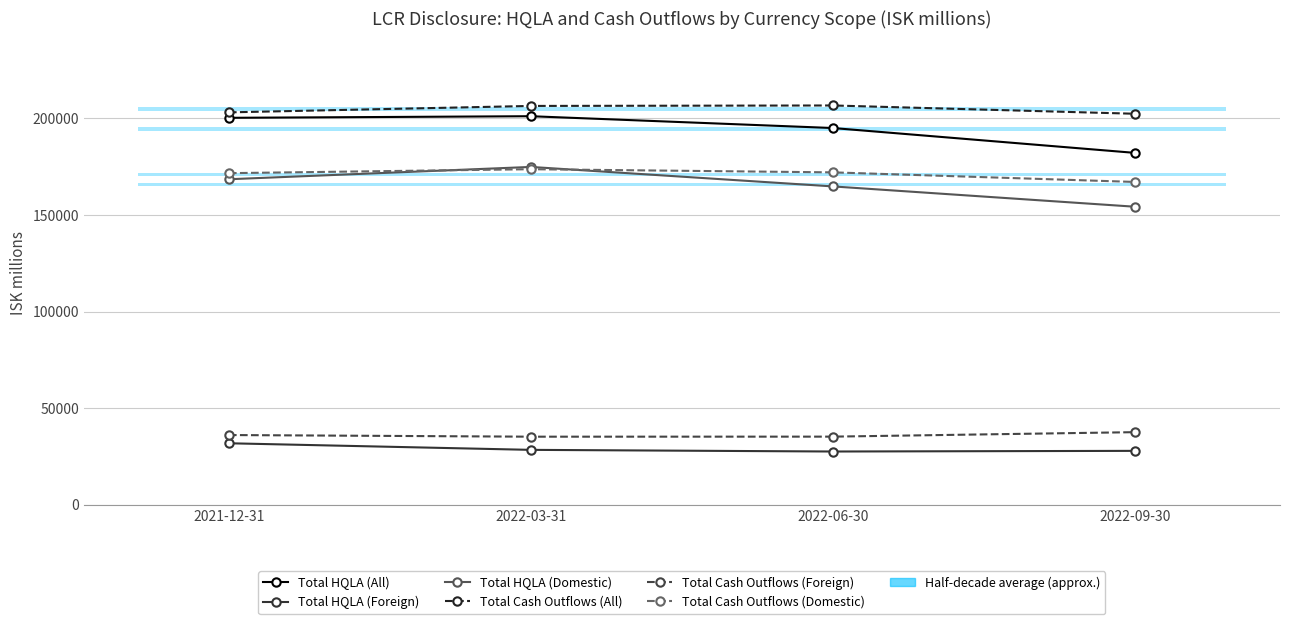

What is the sum of the Total Cash Outflows (All) values at 2021-12-31 and 2022-06-30?

409838